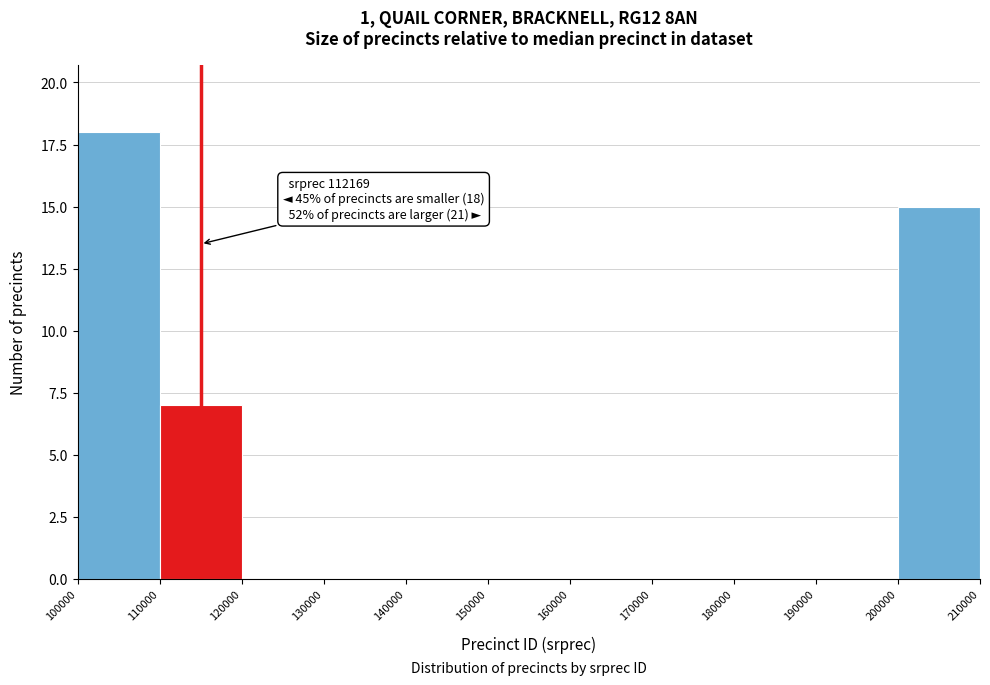

Which range on the x-axis has the tallest bar?

100000 to 110000